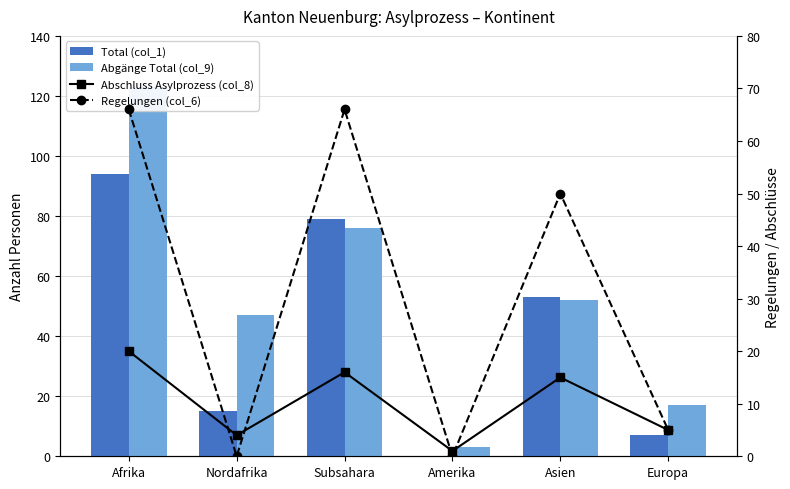

Count the number of data series in this chart.

4